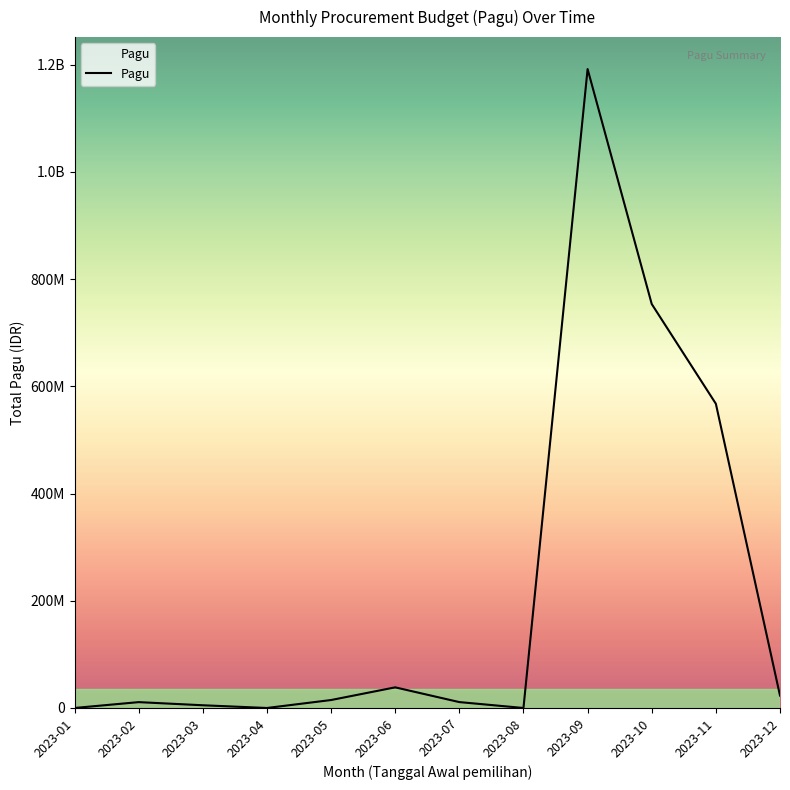

Where is the first local minimum?

2023-04